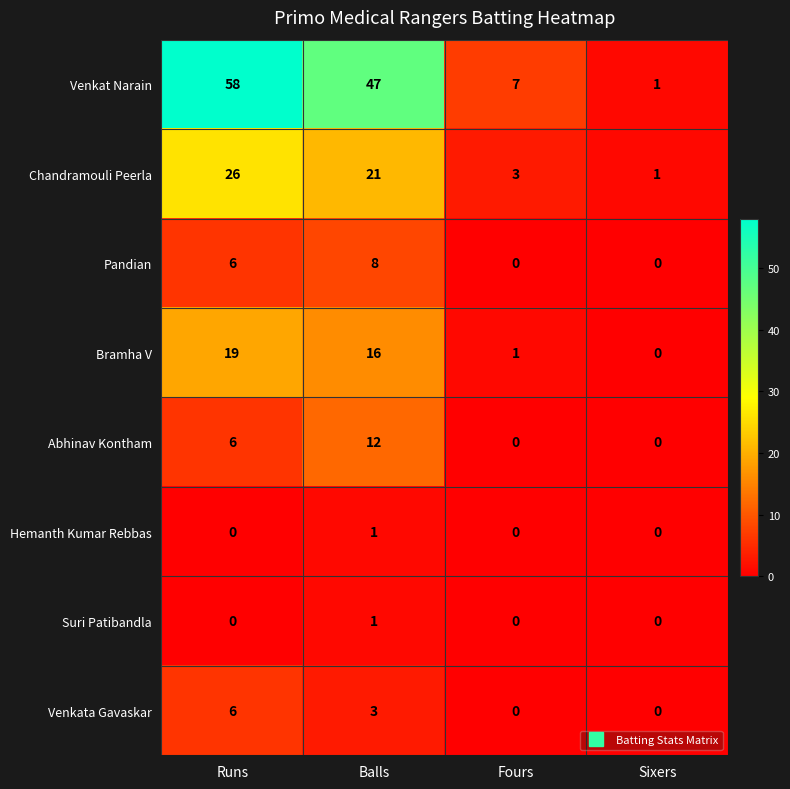

At how many categories does at least one series exceed 13?

2